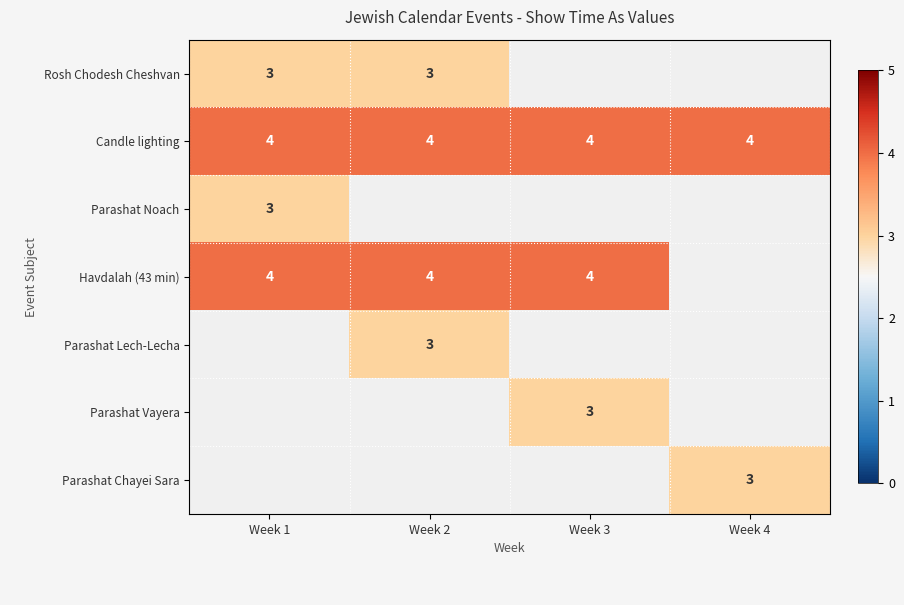

What is the average value of the Candle lighting series?

4